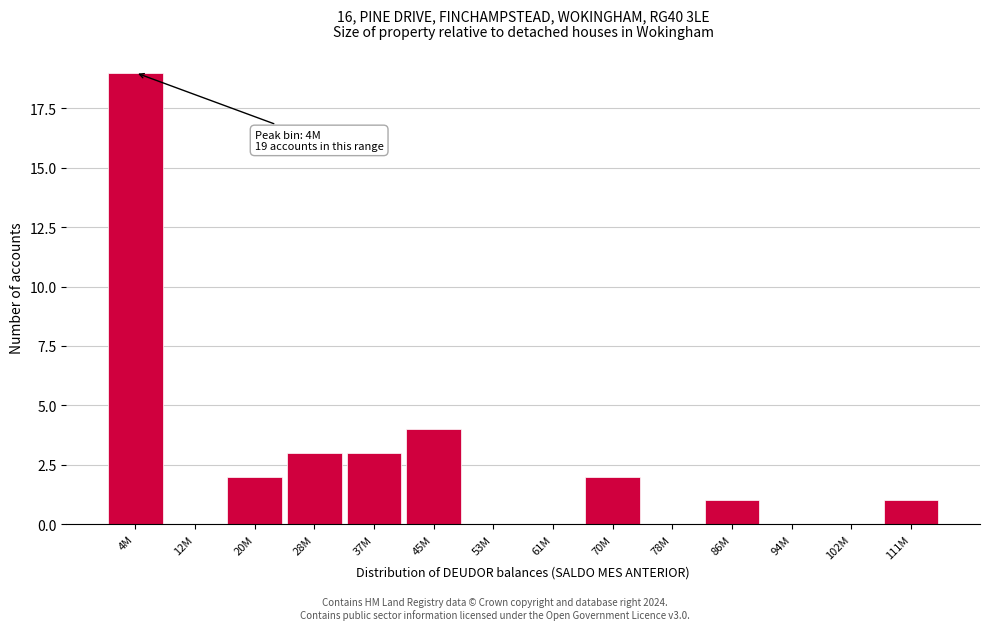

Reading right to left, transcribe all the data shown in this chart.

111M=1	102M=0	94M=0	86M=1	78M=0	70M=2	61M=0	53M=0	45M=4	37M=3	28M=3	20M=2	12M=0	4M=19